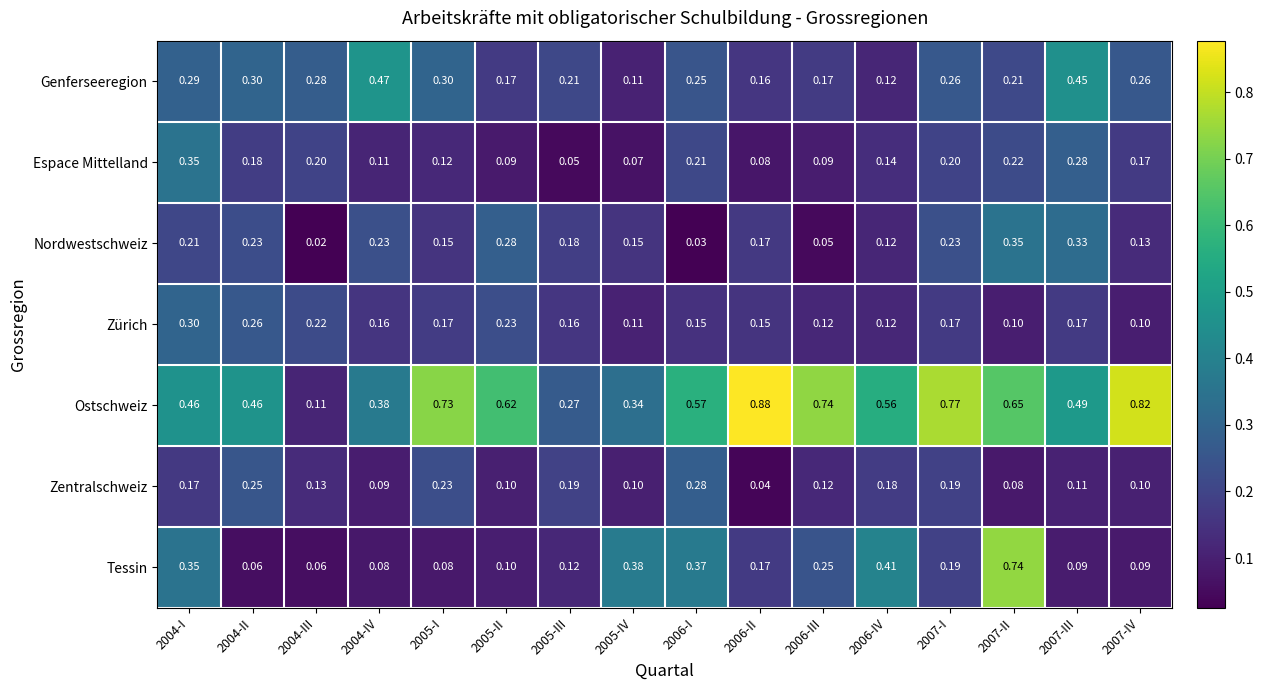

Is the value of Ostschweiz at 2007-IV greater than the value of Espace Mittelland at 2007-I?

Yes